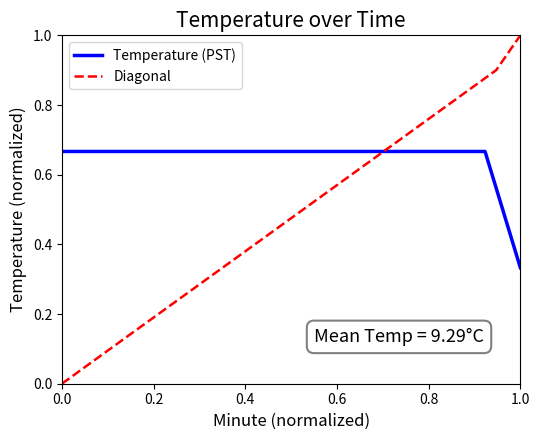

What is the sum of all Temperature (PST) values?

13.0